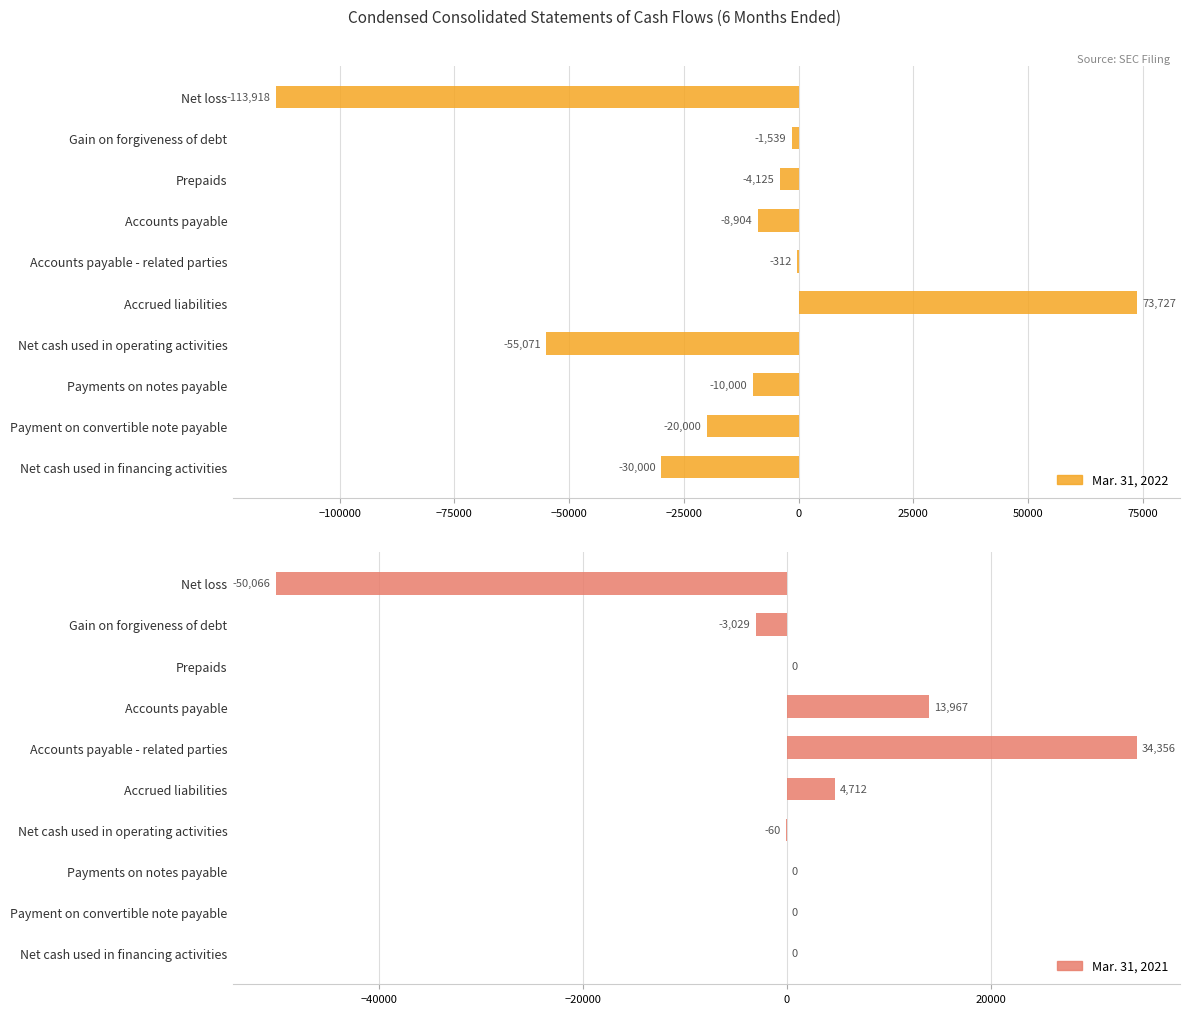

Rank the series by their maximum value, from lowest to highest.

Mar. 31, 2021, Mar. 31, 2022